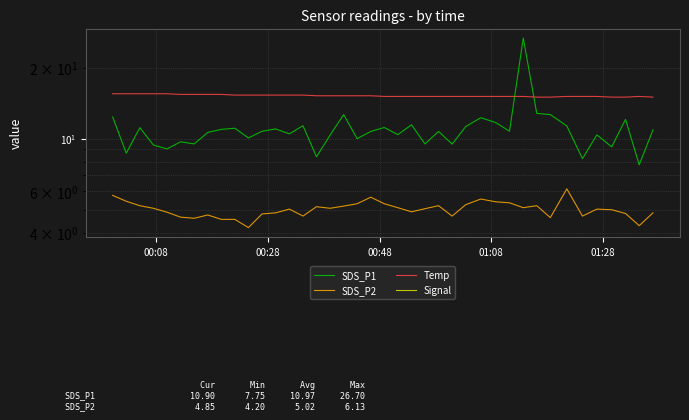

At which label does Signal first exceed -66?

01:28